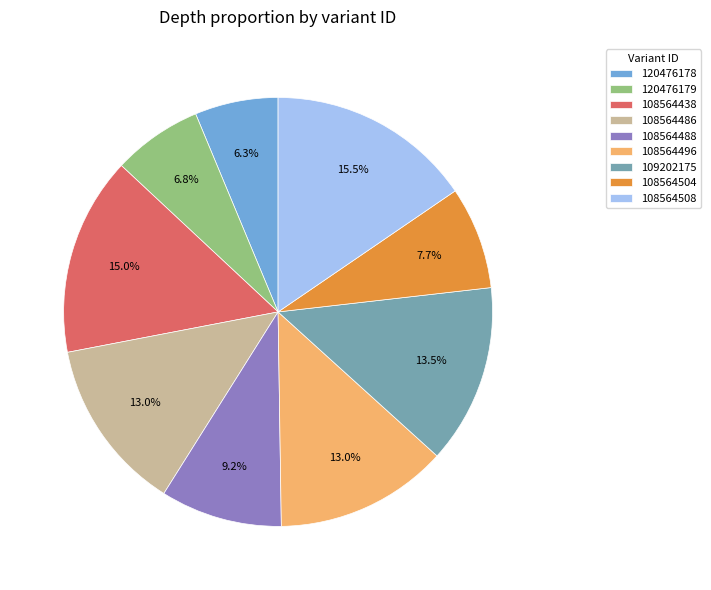

To the nearest percent, what is the average slice percentage?

11%